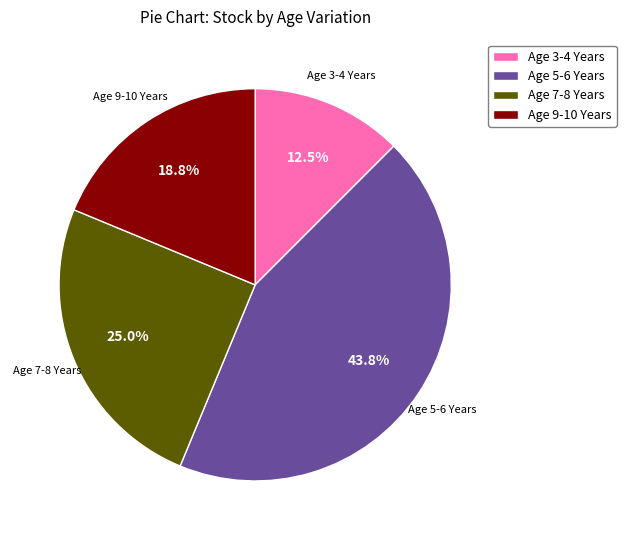

Does Age 3-4 Years account for over 50% of the chart?

No